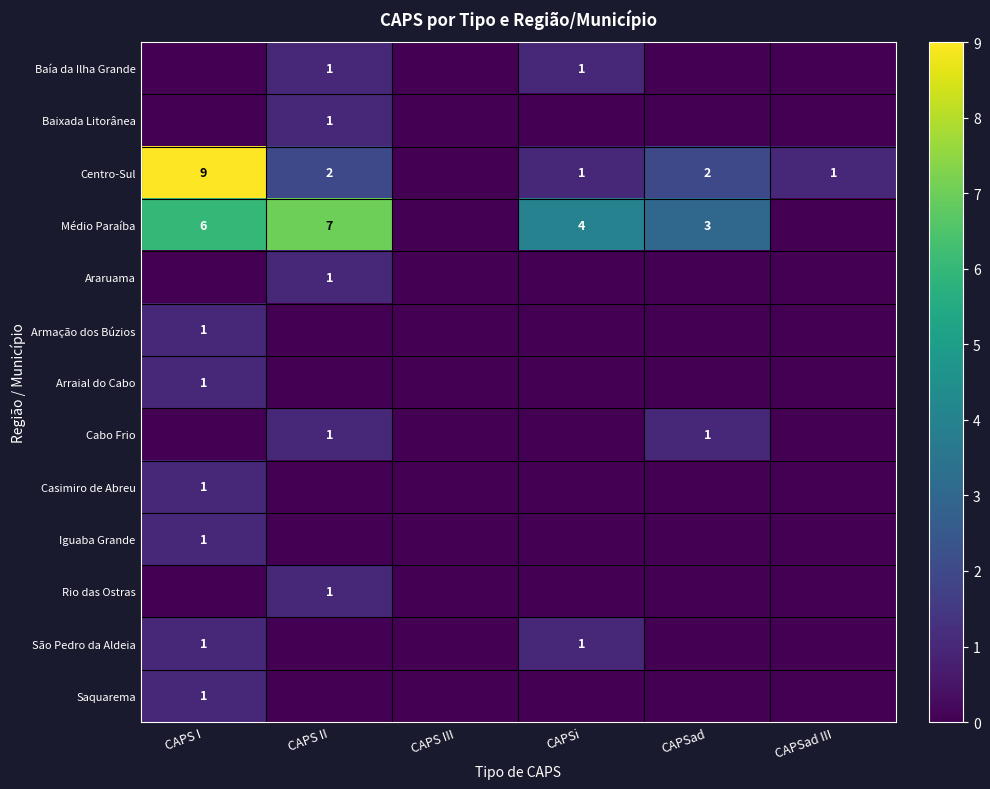

At which category is the sum across all series the highest?

CAPS I